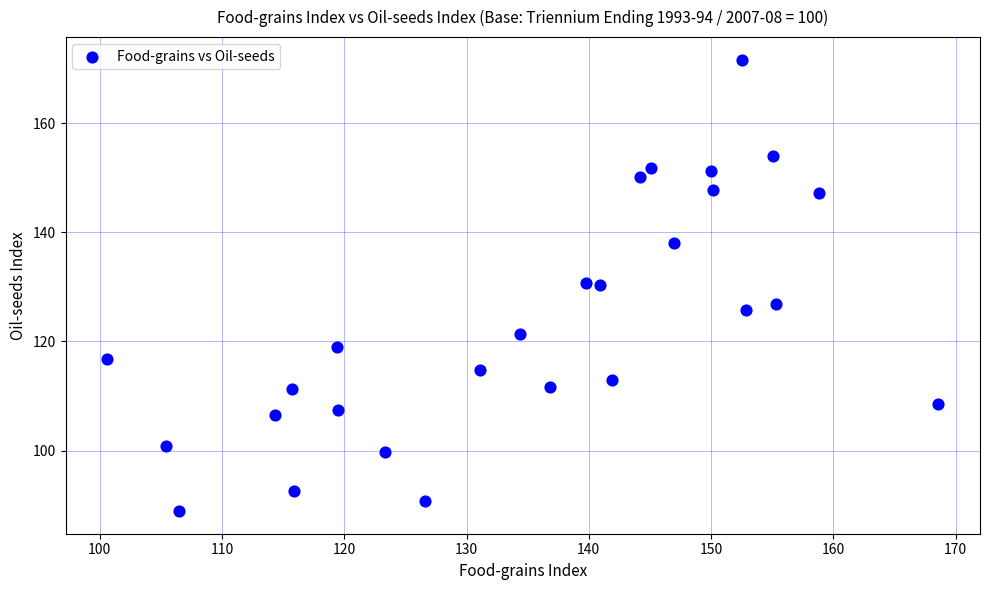

What is the range of Y values (max minus min)?

82.7